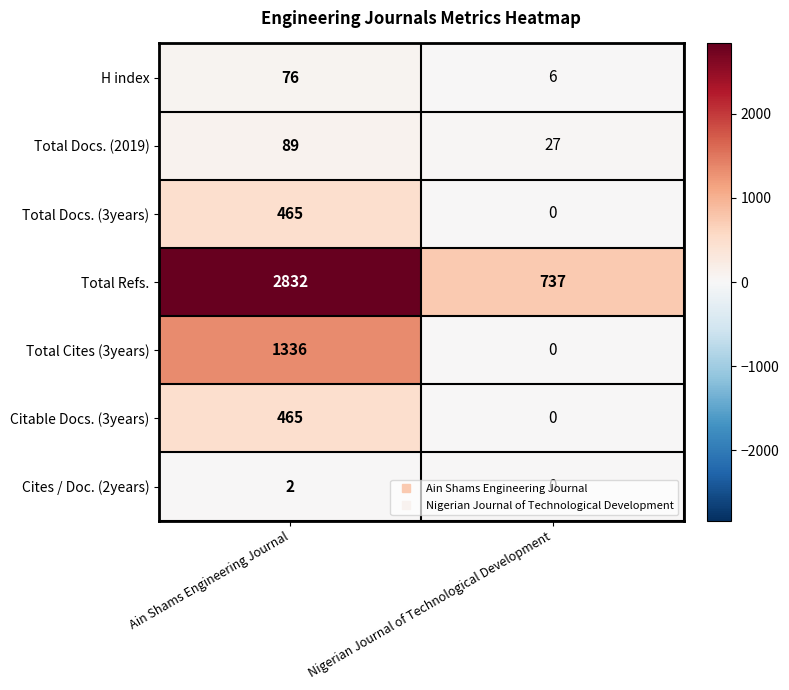

What is the maximum value shown in the chart?

2832